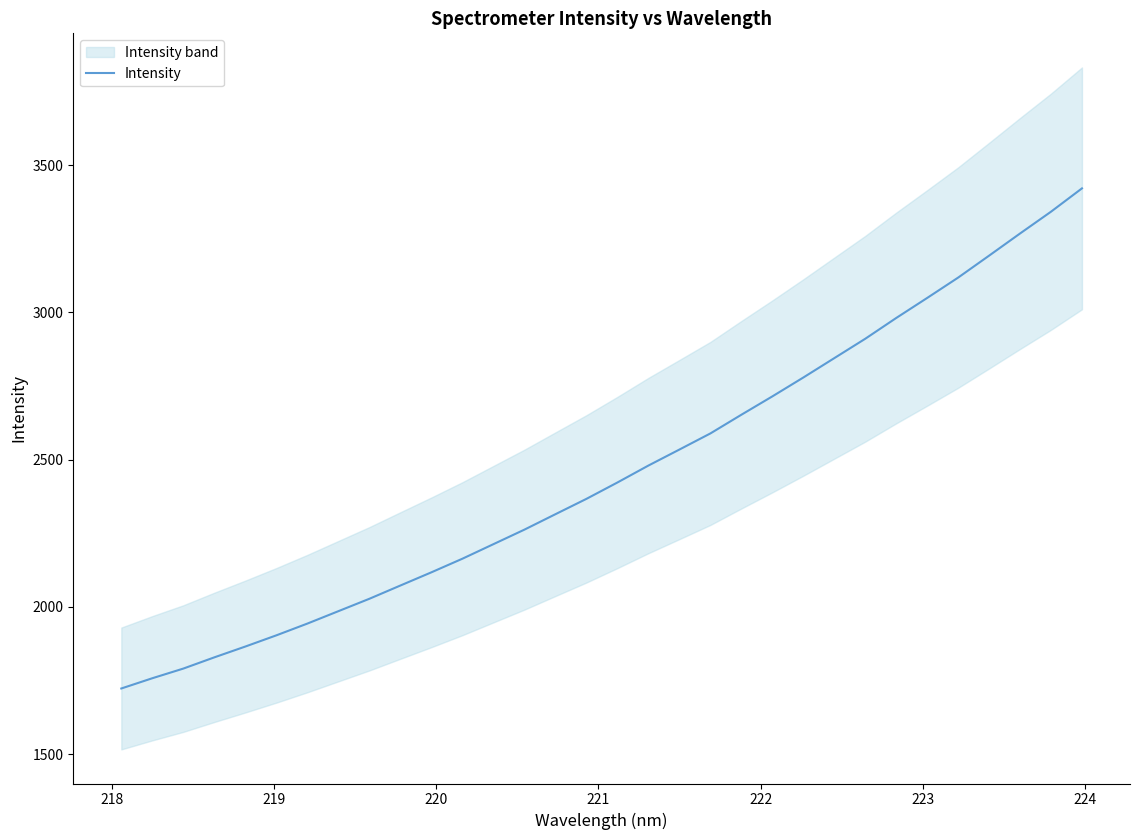

What is the minimum value shown in the chart?

1723.3